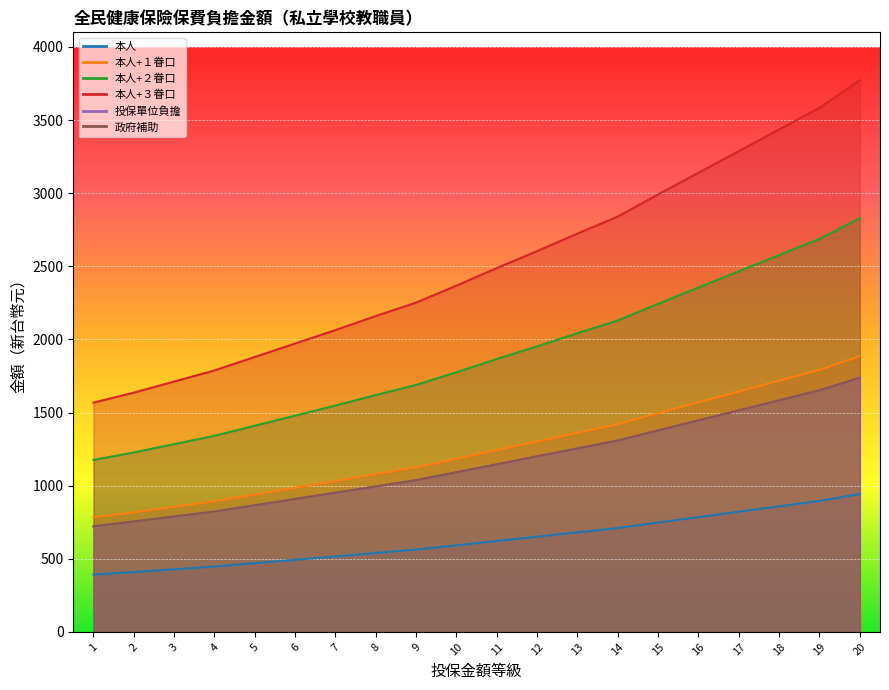

Is it true that 政府補助 equals 1038 at 9?

True